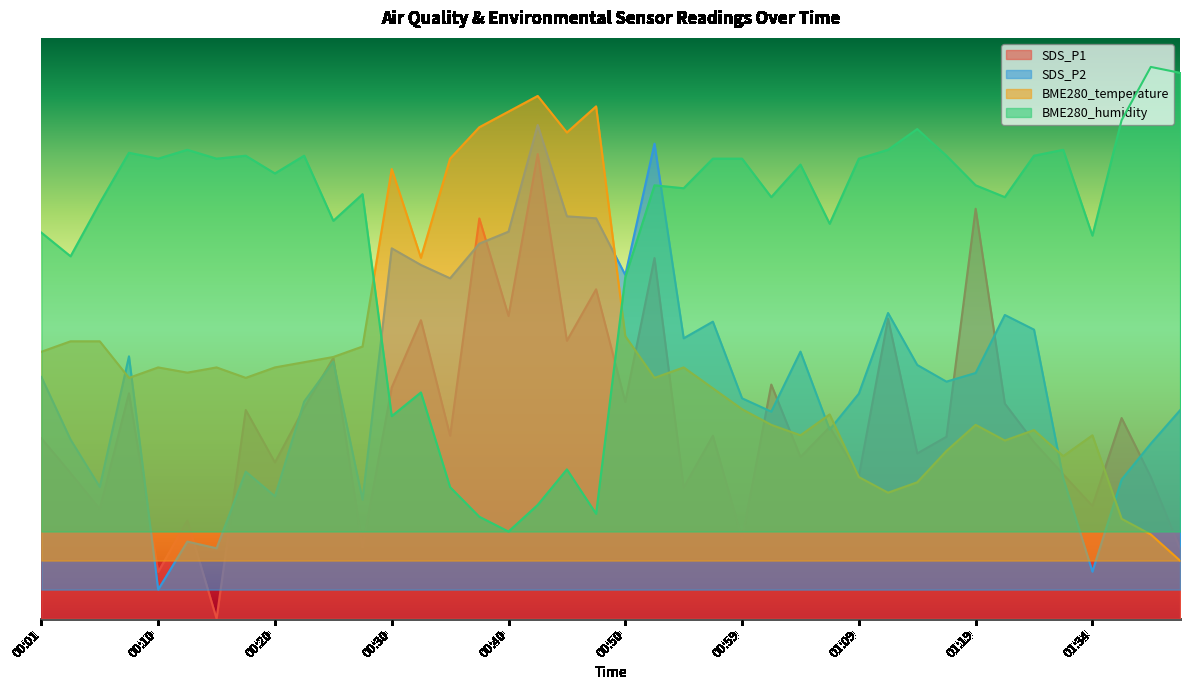

In BME280_humidity, how many points are higher than both neighbors (excluding endpoints)?

12